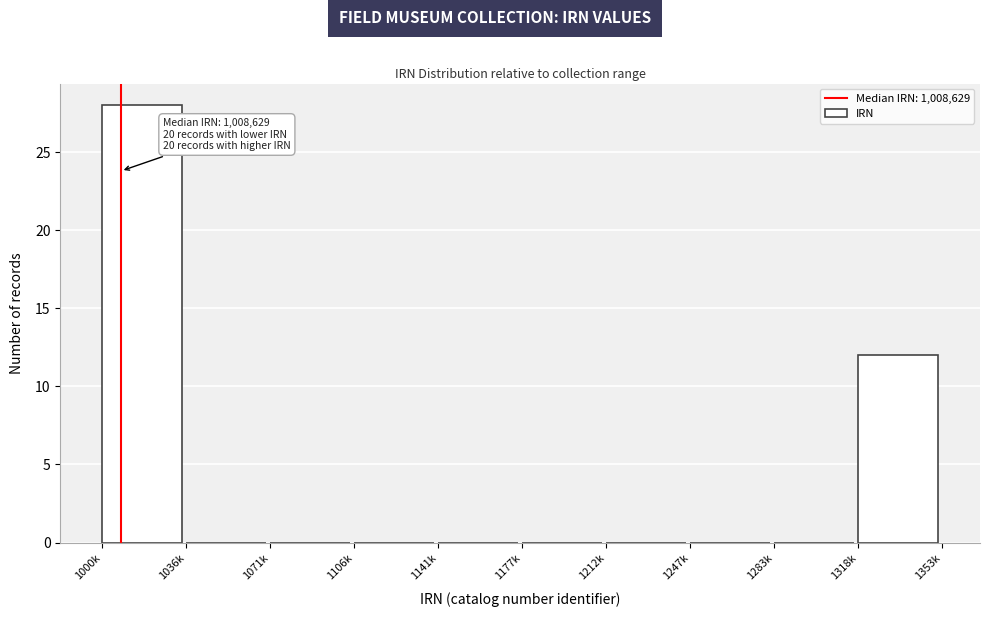

Reading left to right, transcribe all the data shown in this chart.

1000k=28	1036k=0	1071k=0	1106k=0	1141k=0	1177k=0	1212k=0	1247k=0	1283k=0	1318k=12